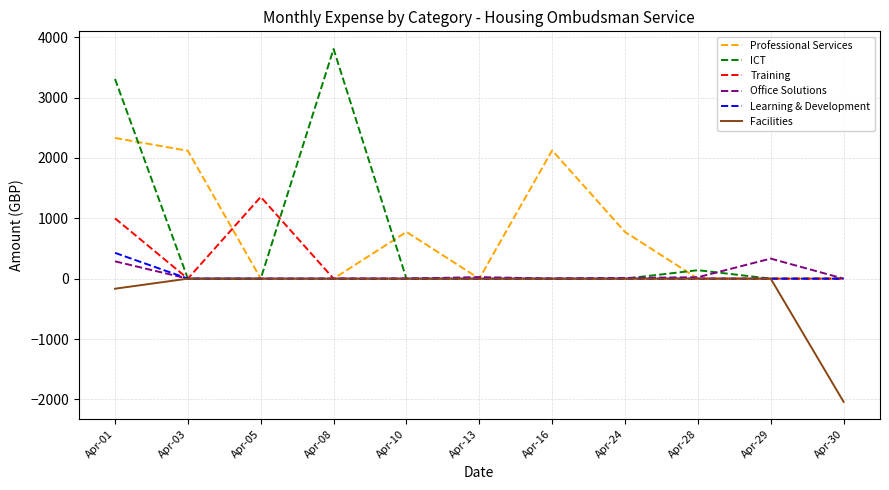

At which category is the sum across all series the highest?

Apr-01